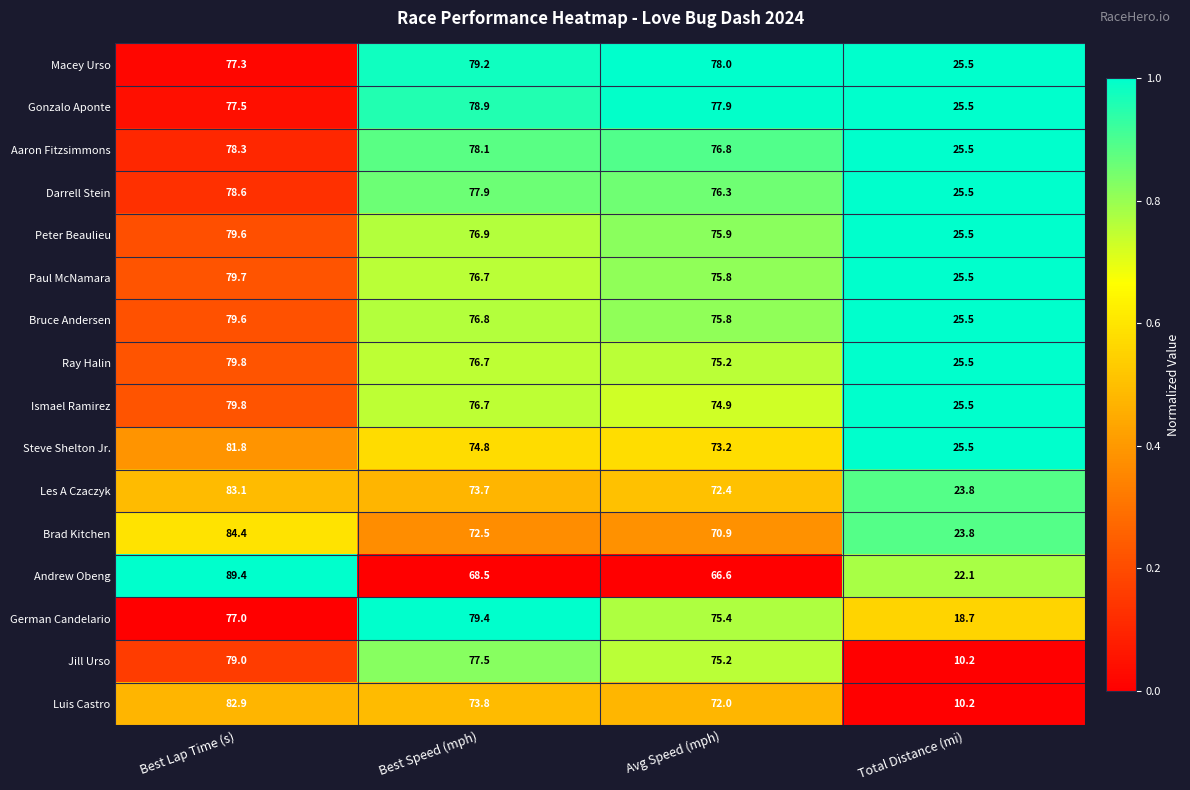

What is the sum of all Peter Beaulieu values?

257.9